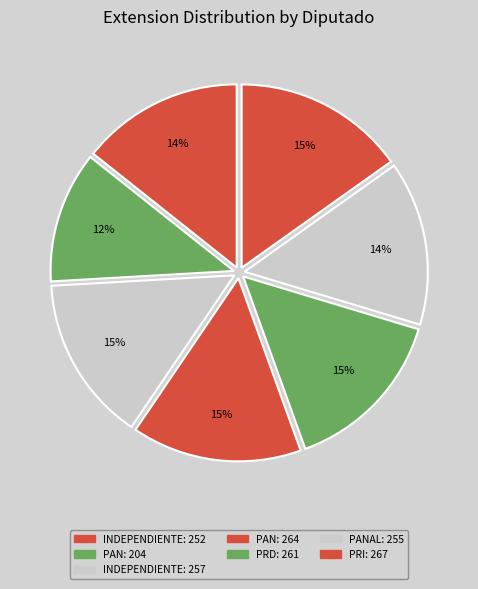

Count the number of slices in the pie.

7